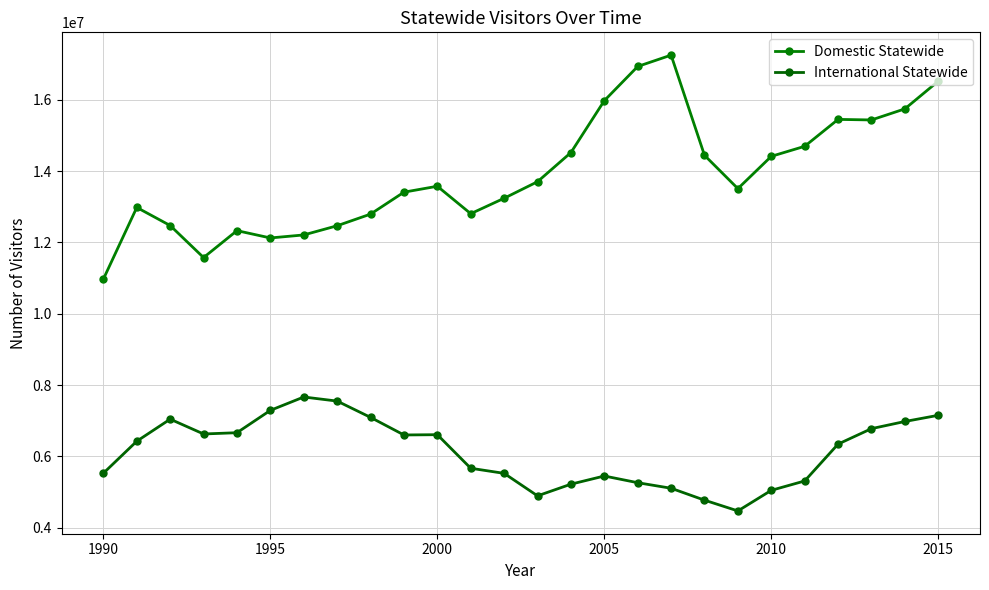

How many data points in International Statewide are less than 6427685?

13